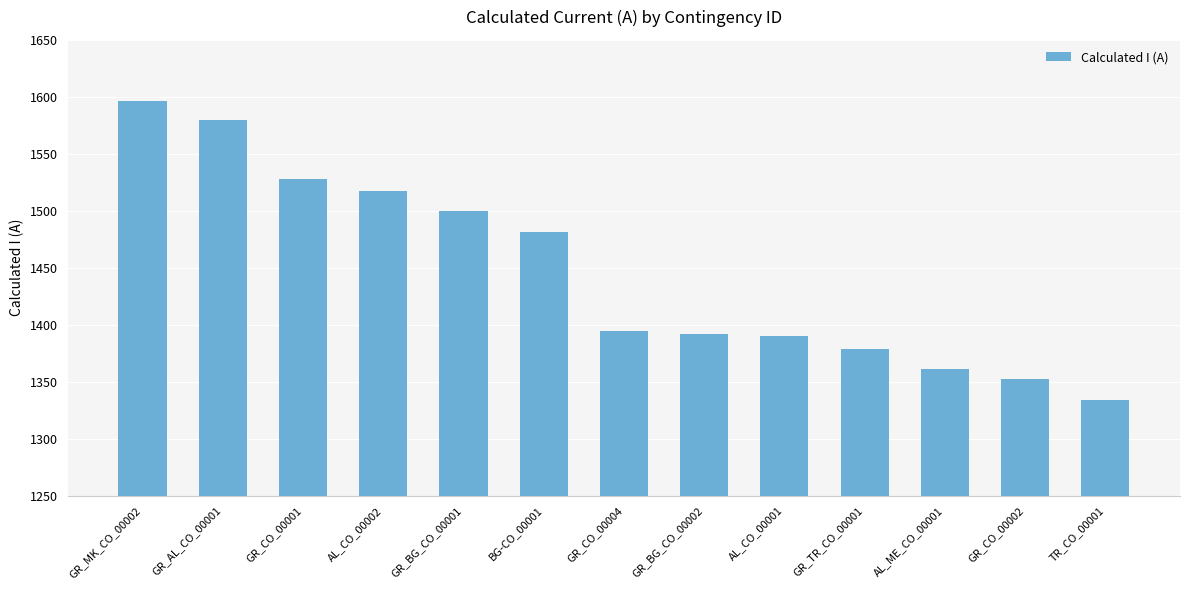

What is the label of the 2nd bar from the left?

GR_AL_CO_00001